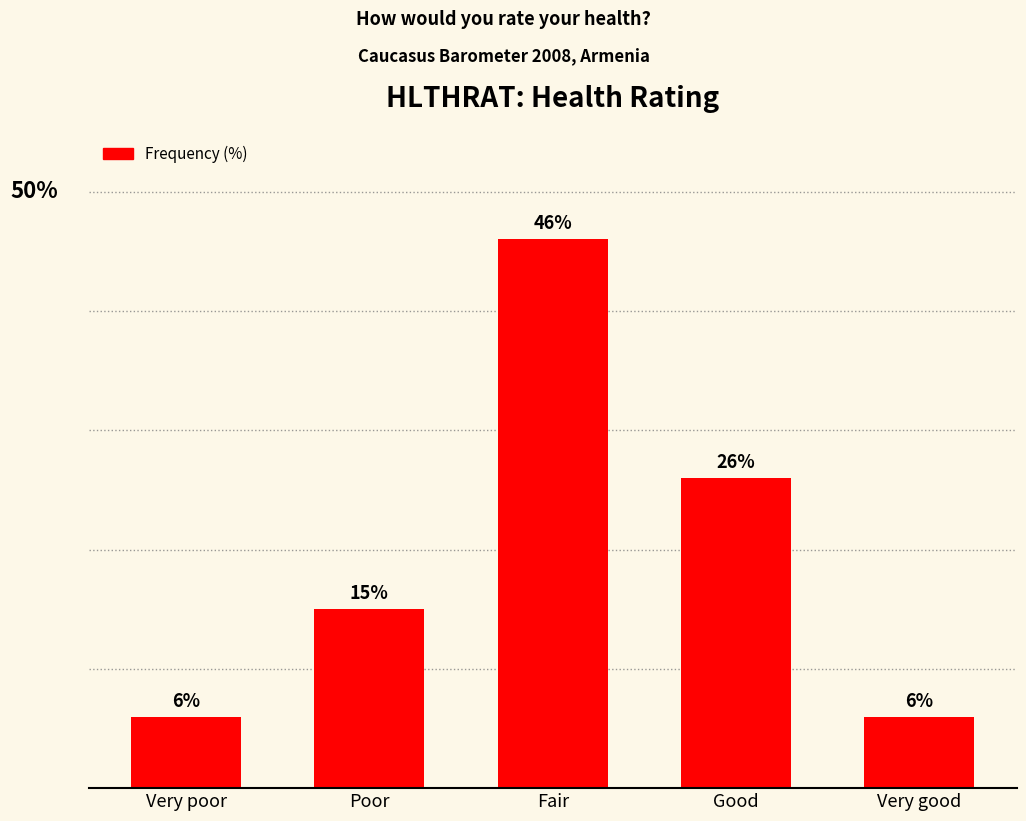

At which category does the chart reach its peak across all series?

Fair